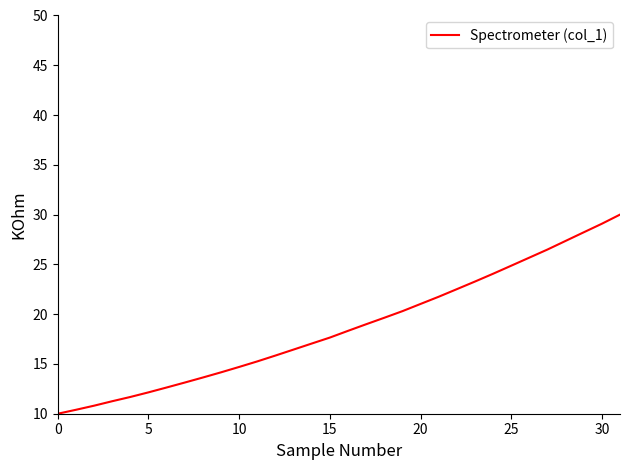

What is the greatest value displayed?

30.0